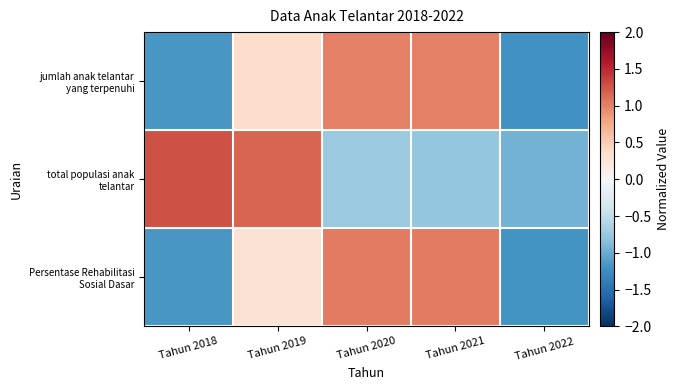

What is the spread (max minus min) of values at Tahun 2020?

1.8